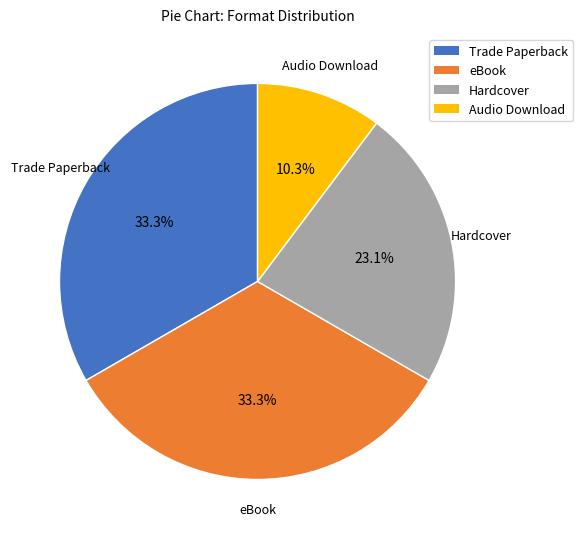

To the nearest percent, what portion does Trade Paperback represent?

33%